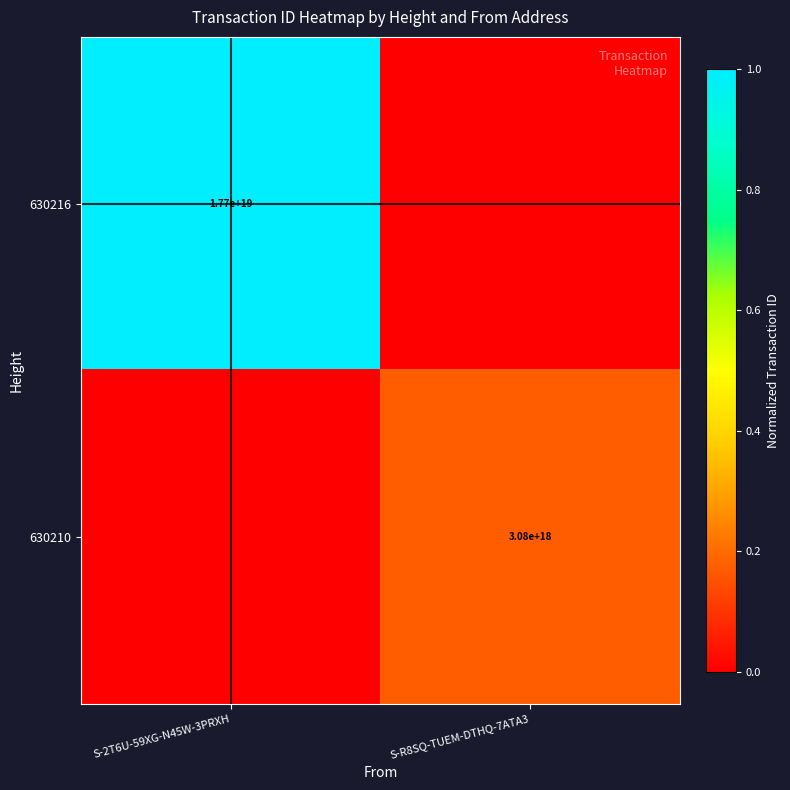

What is the greatest value displayed?

1.0